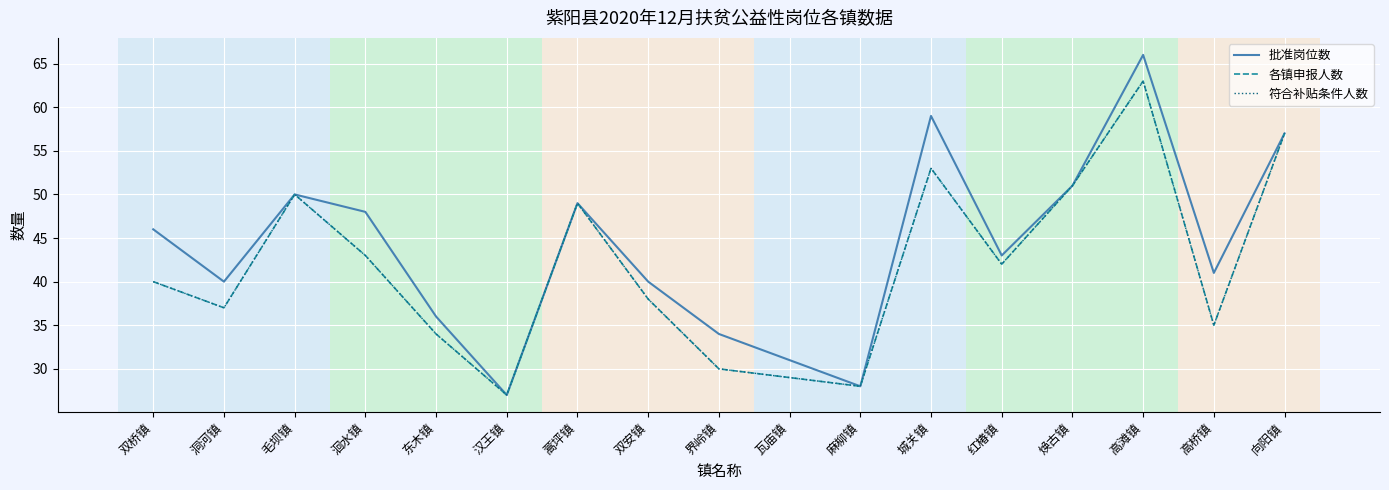

Reading left to right, transcribe all the data shown in this chart.

批准岗位数: 46	40	50	48	36	27	49	40	34	31	28	59	43	51	66	41	57
各镇申报人数: 40	37	50	43	34	27	49	38	30	29	28	53	42	51	63	35	57
符合补贴条件人数: 40	37	50	43	34	27	49	38	30	29	28	53	42	51	63	35	57